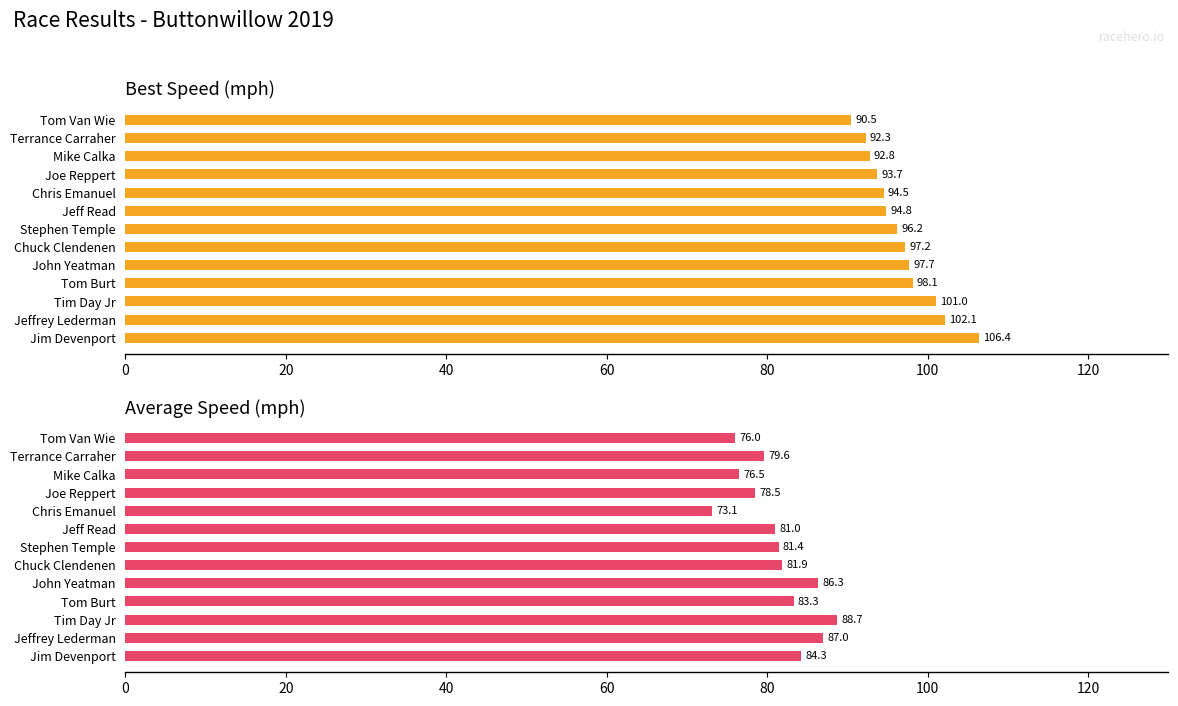

List the series in order of their peak value, lowest first.

Average Speed, Best Speed